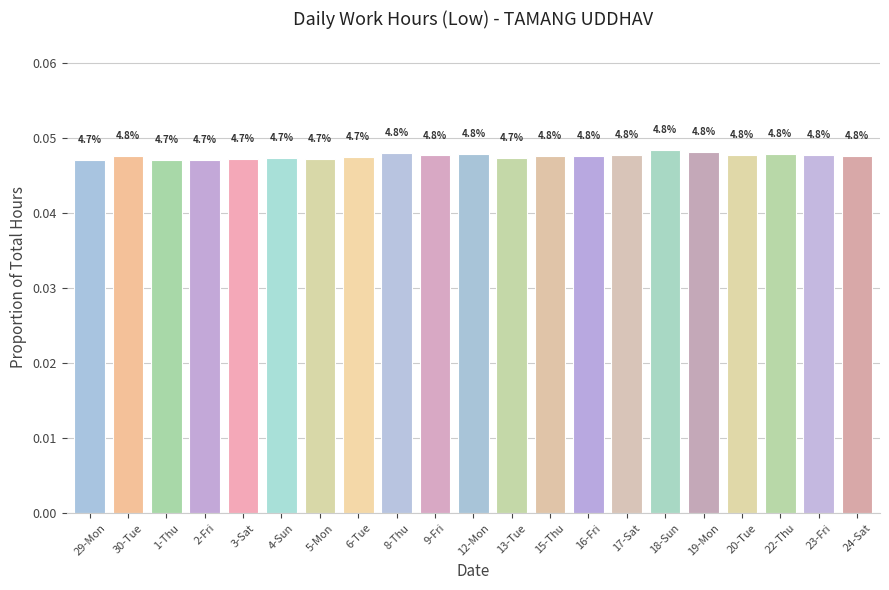

Are the bars horizontal?

No